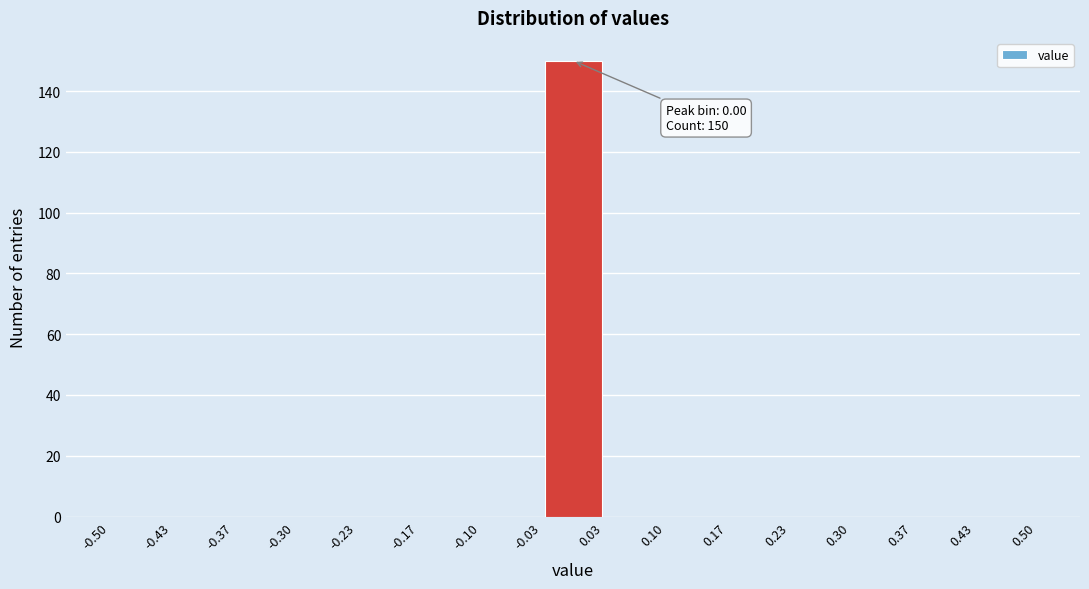

Over which range of the x-axis is the bar tallest?

-0.03 to 0.03